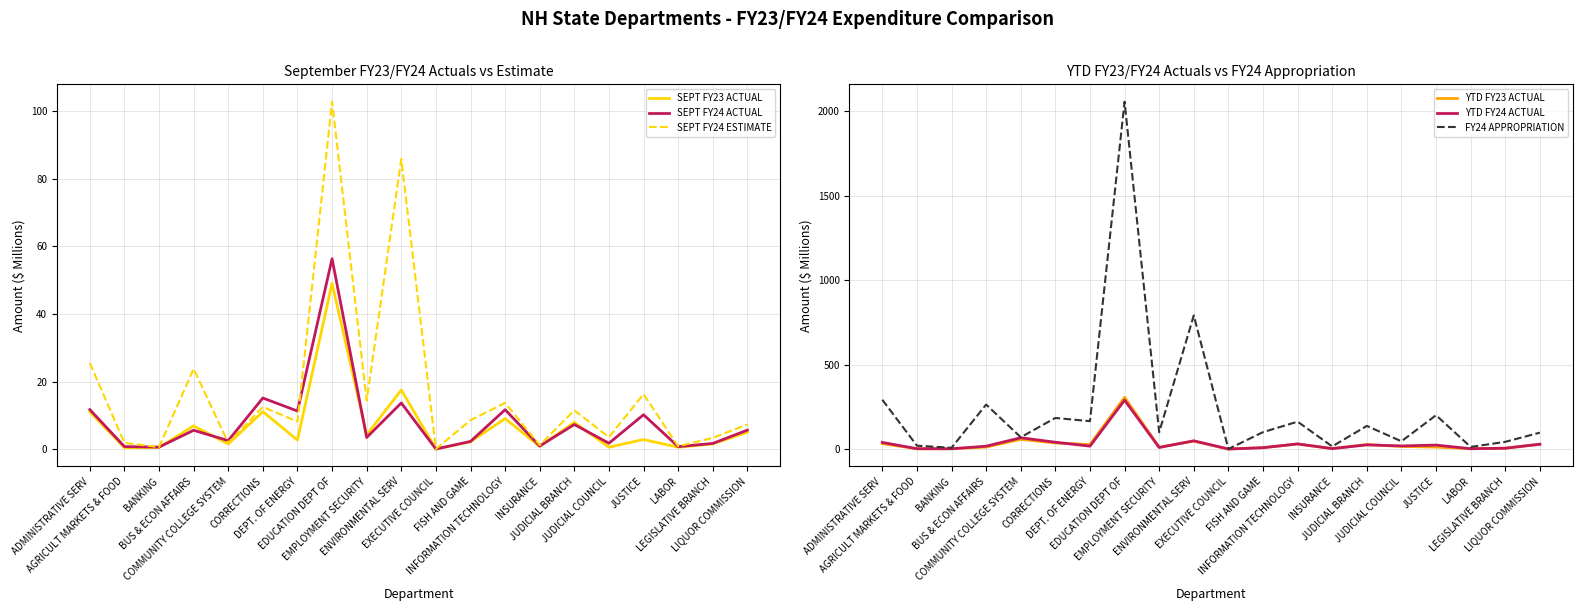

What position from the left is LEGISLATIVE BRANCH?

19